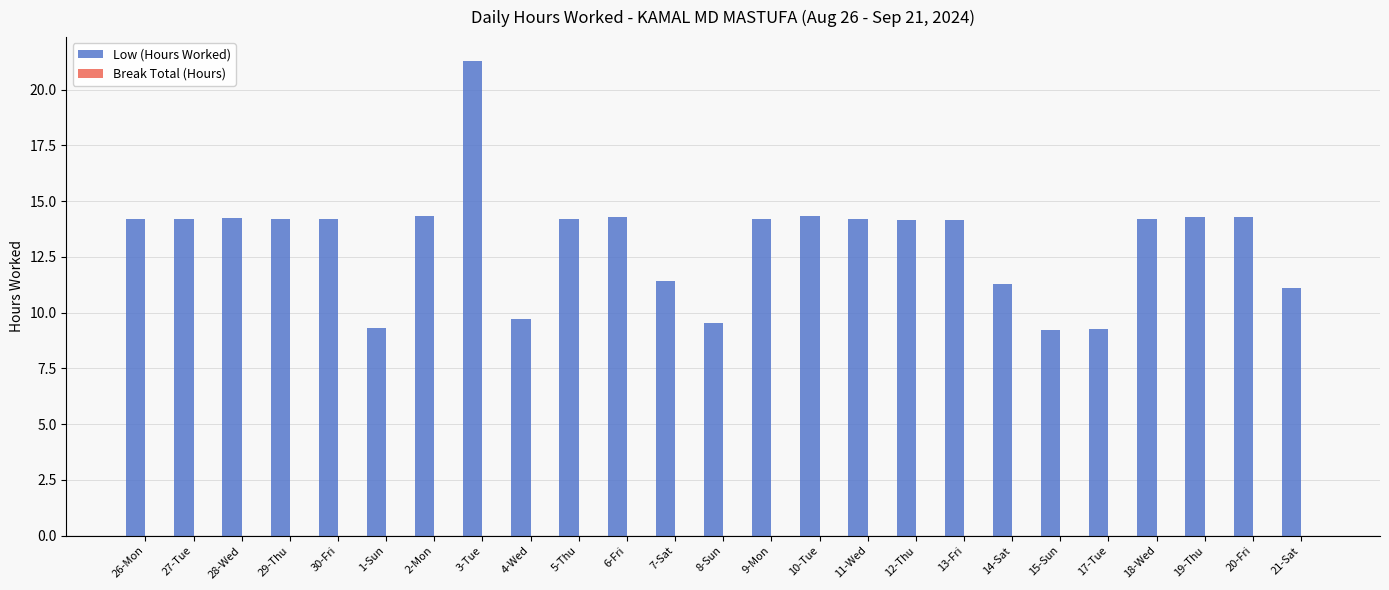

What is the label of the 11th bar from the right?

10-Tue